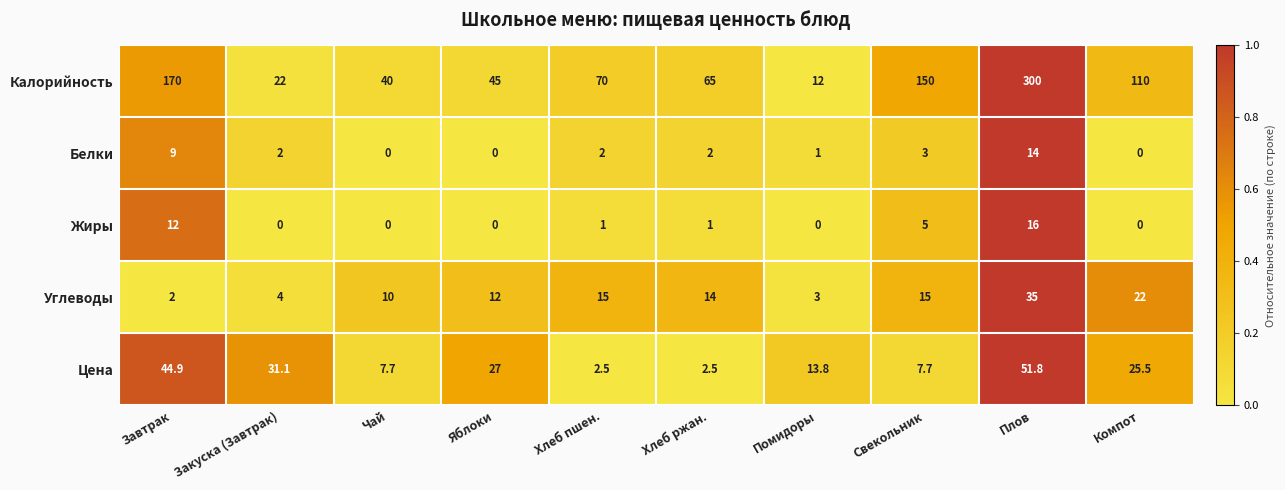

Which series has the largest total across all categories?

Калорийность